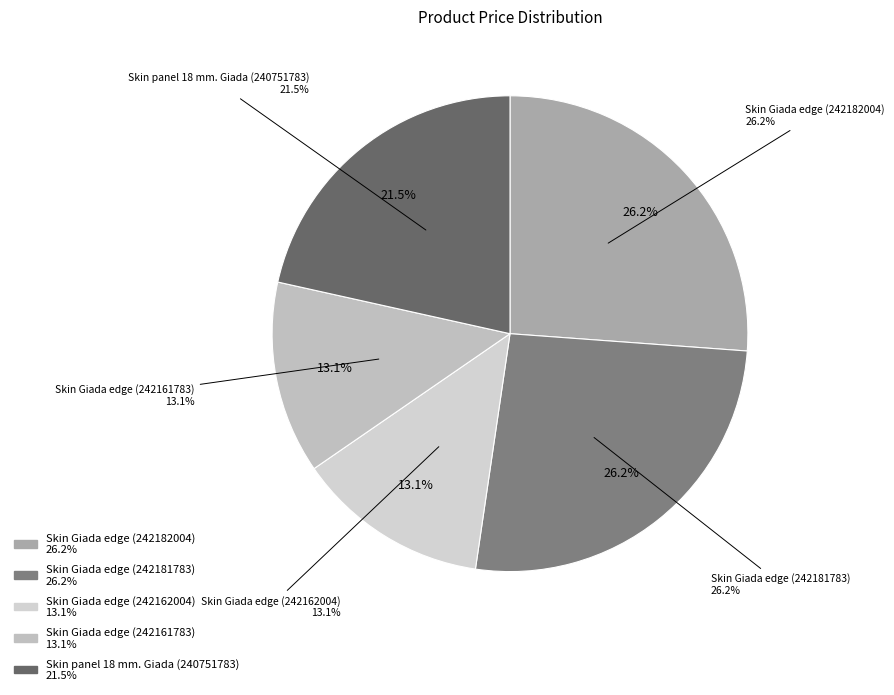

Rank the categories by value from highest to lowest.

Skin Giada edge (242182004), Skin Giada edge (242181783), Skin panel 18 mm. Giada (240751783), Skin Giada edge (242162004), Skin Giada edge (242161783)